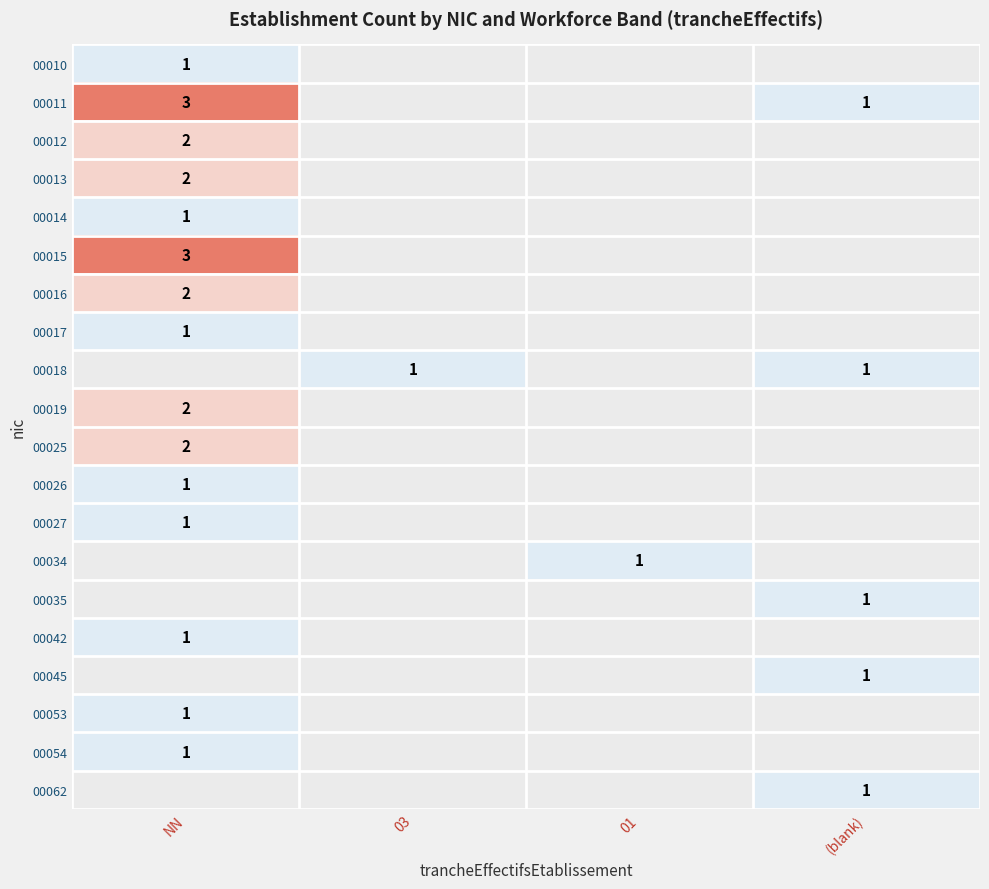

Is the value of 00011 at (blank) greater than the value of 00019 at NN?

No